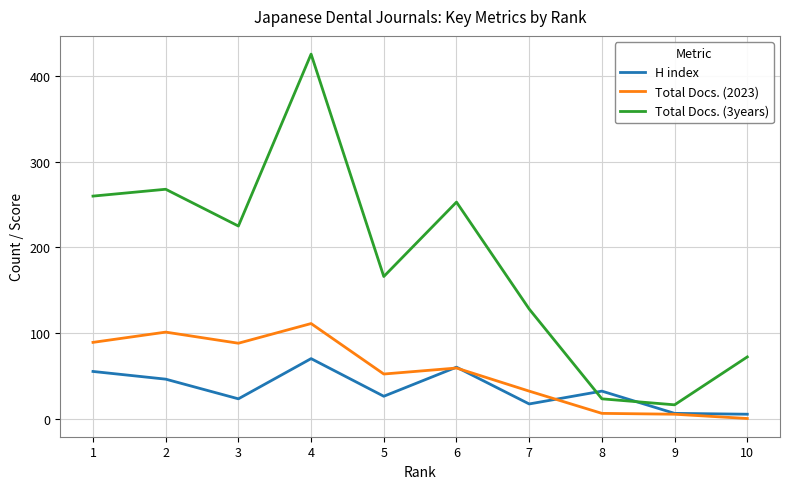

True or false: Total Docs. (3years) has a value of 16 at 9.

True